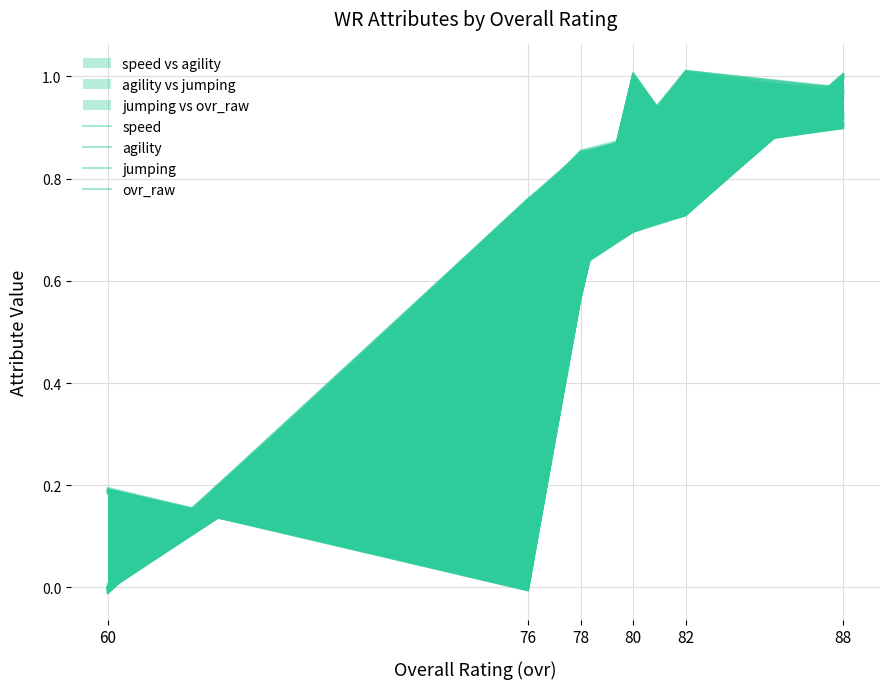

Which has a higher value, 76 or 88?

88